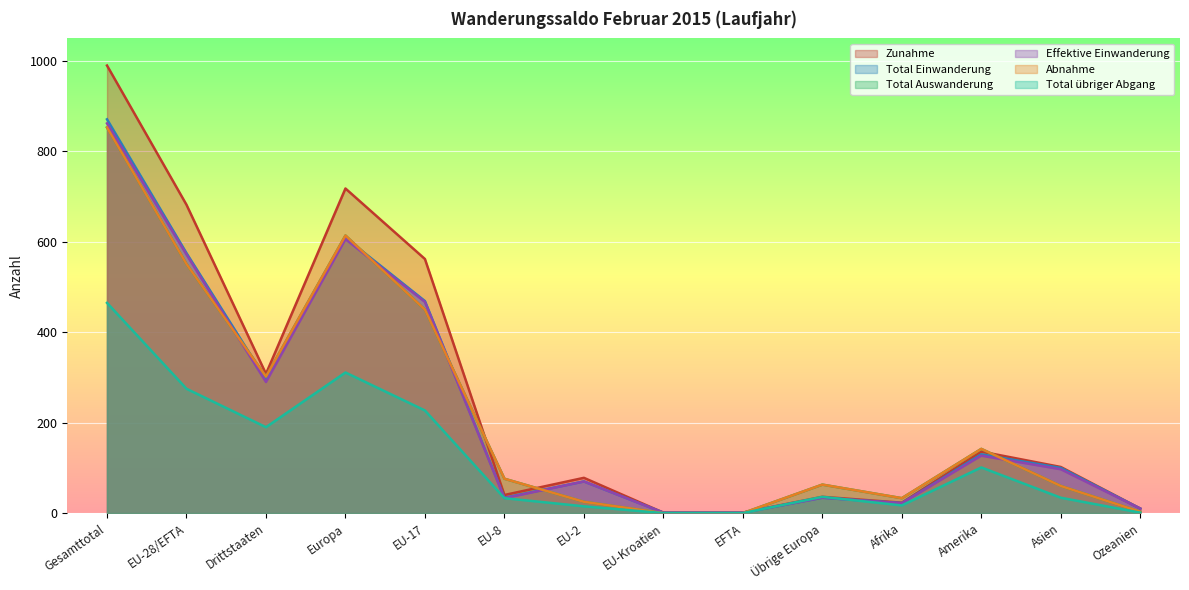

What is the value of the Total übriger Abgang point at the 10th from the left?

36